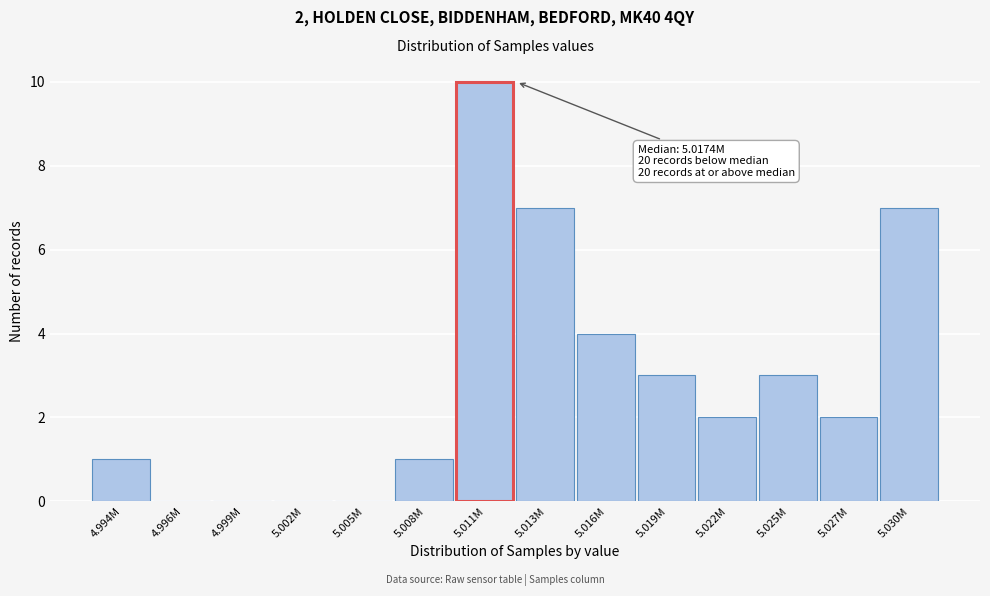

Reading right to left, list all the values displayed in this chart.

5.030M=7	5.027M=2	5.025M=3	5.022M=2	5.019M=3	5.016M=4	5.013M=7	5.011M=10	5.008M=1	5.005M=0	5.002M=0	4.999M=0	4.996M=0	4.994M=1